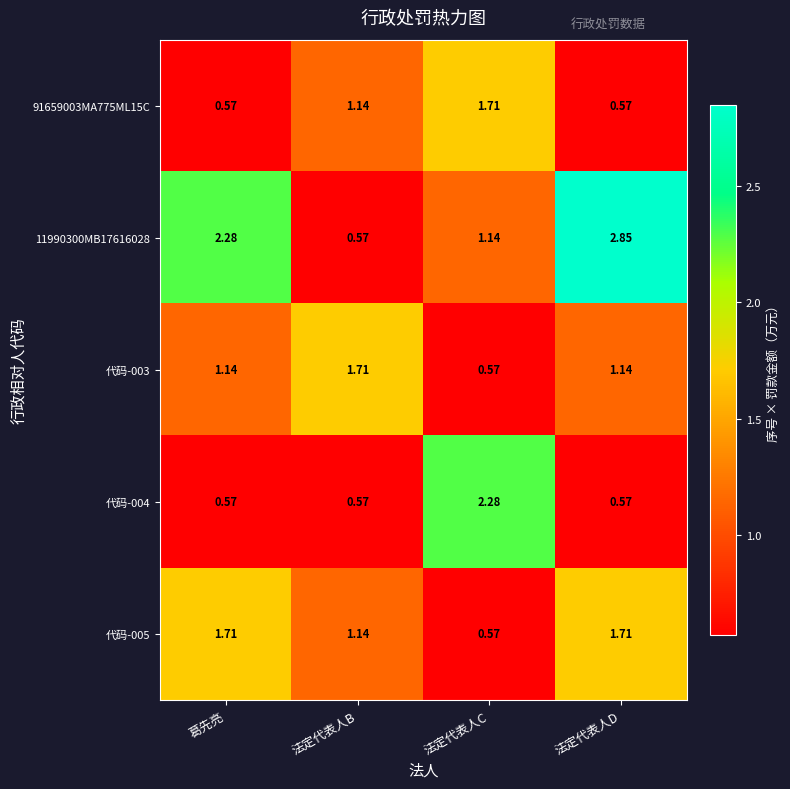

At which label is 11990300MB17616028 closest to 1?

法定代表人C